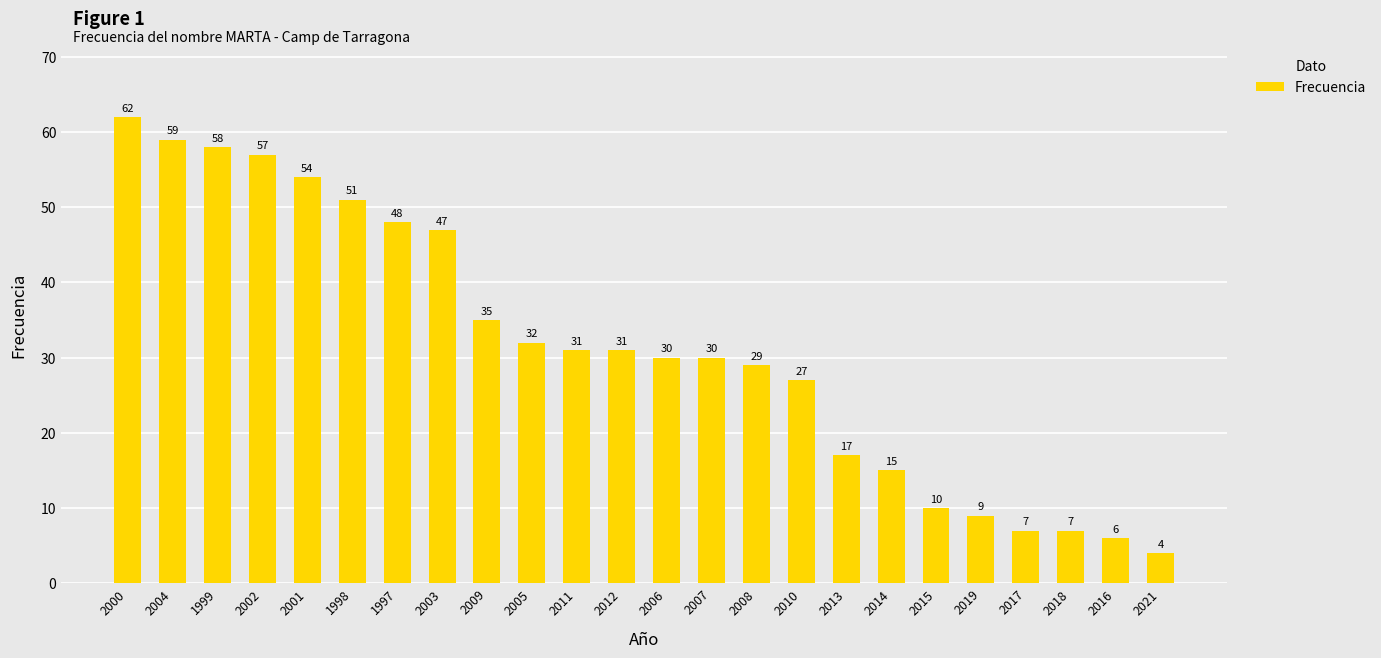

What position from the right is 2006?

12